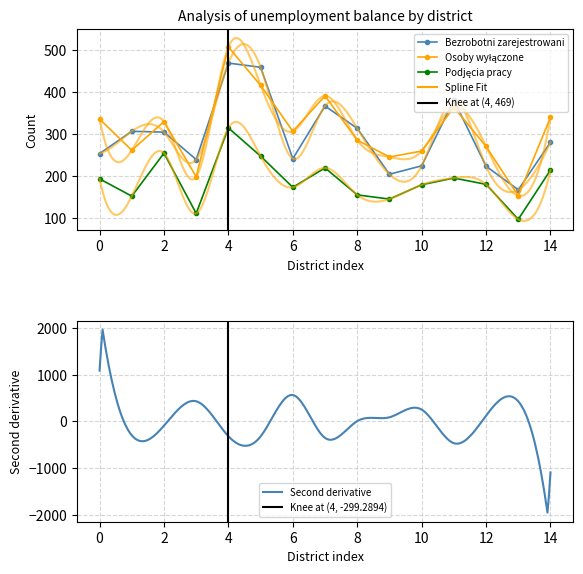

Reading left to right, what are all the values shown in this chart?

Bezrobotni zarejestrowani: 254	307	305	240	469	459	242	367	314	205	225	381	224	168	281
Osoby wyłączone: 336	262	330	199	507	416	307	391	286	246	260	364	271	154	340
Podjęcia pracy: 194	153	255	112	315	248	174	220	156	146	180	196	181	98	215